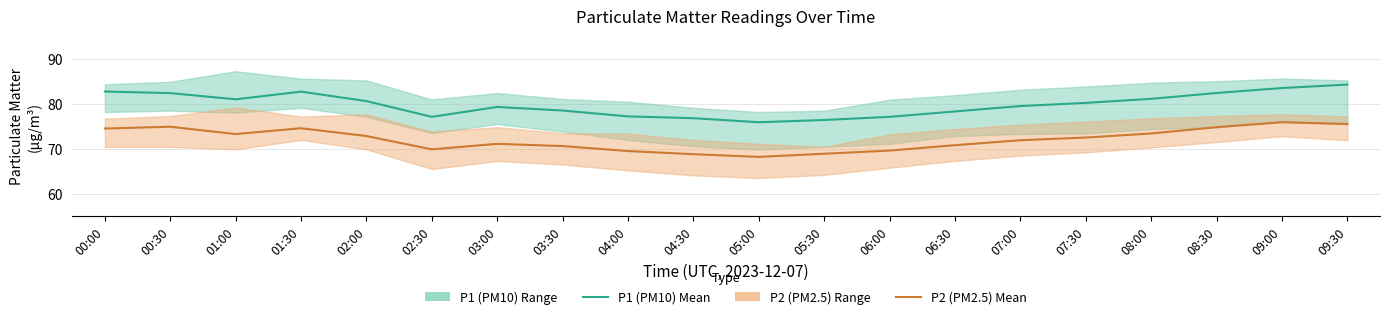

Rank the series at 04:00 from highest to lowest value.

P1 (PM10), P2 (PM2.5)